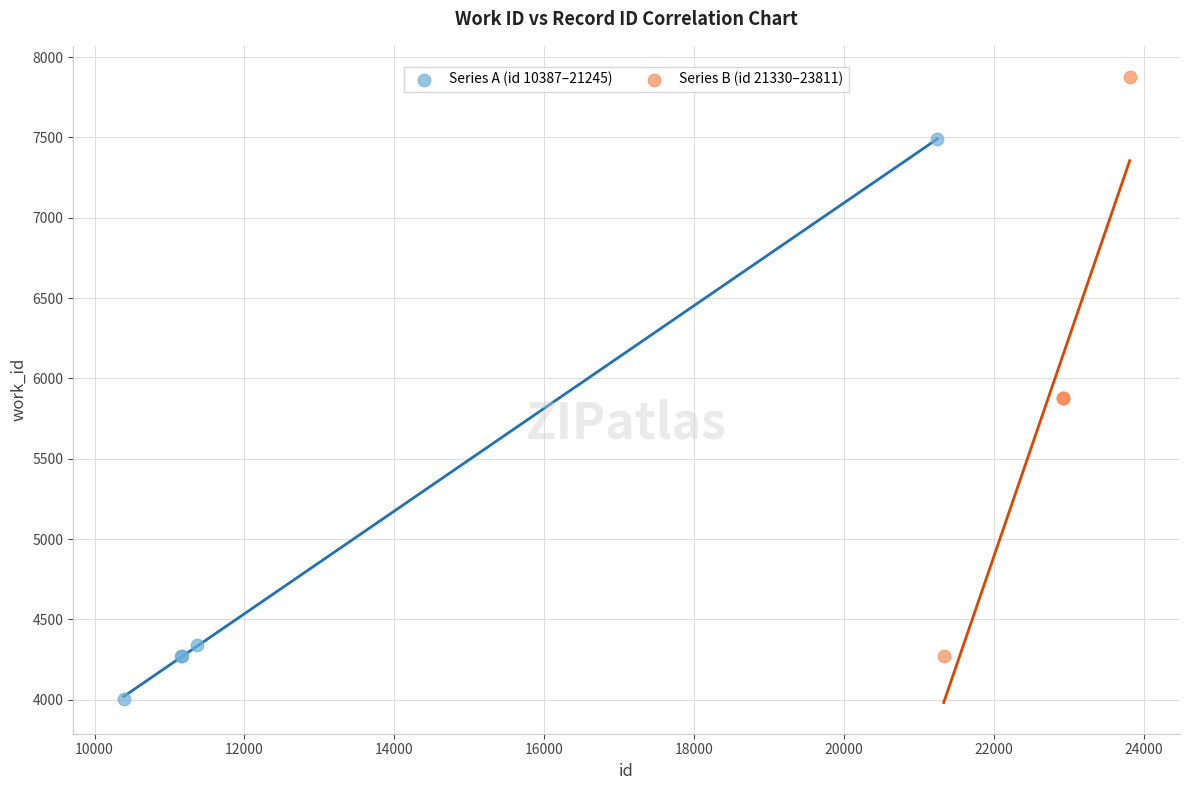

Which series reaches the maximum Y coordinate?

Series B (id 21330–23811)